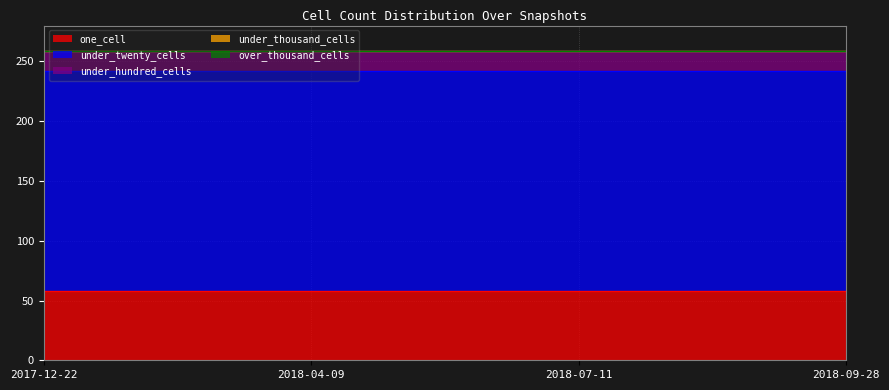

Which series changed the most between 2018-04-09 and 2018-07-11?

one_cell